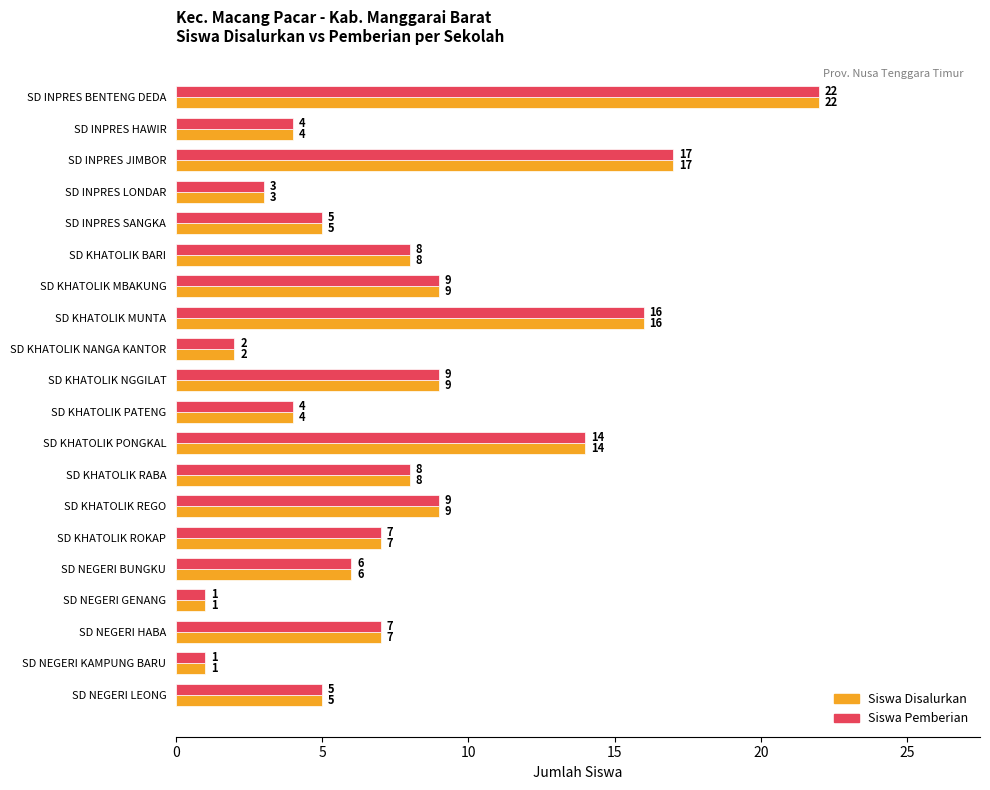

Is it true that Siswa Pemberian equals 14 at SD KHATOLIK PONGKAL?

True